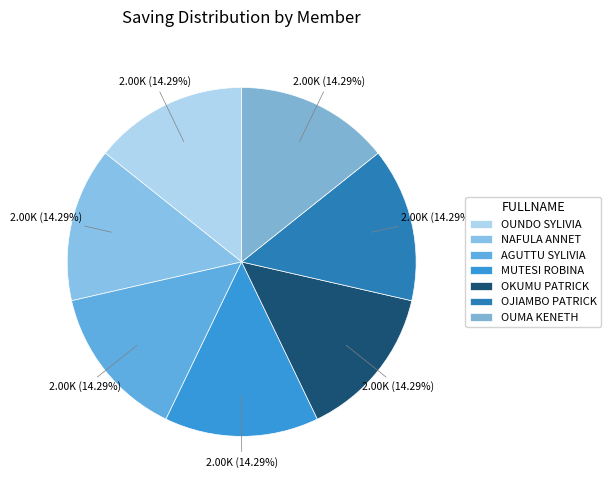

To the nearest percent, what percentage of the pie is AGUTTU SYLIVIA?

14%